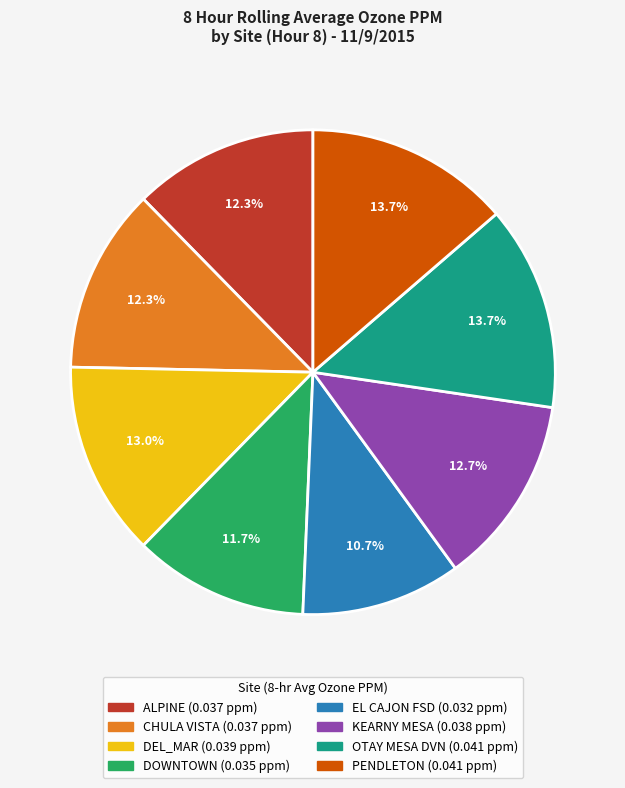

Is there any slice that represents more than half of the pie?

No